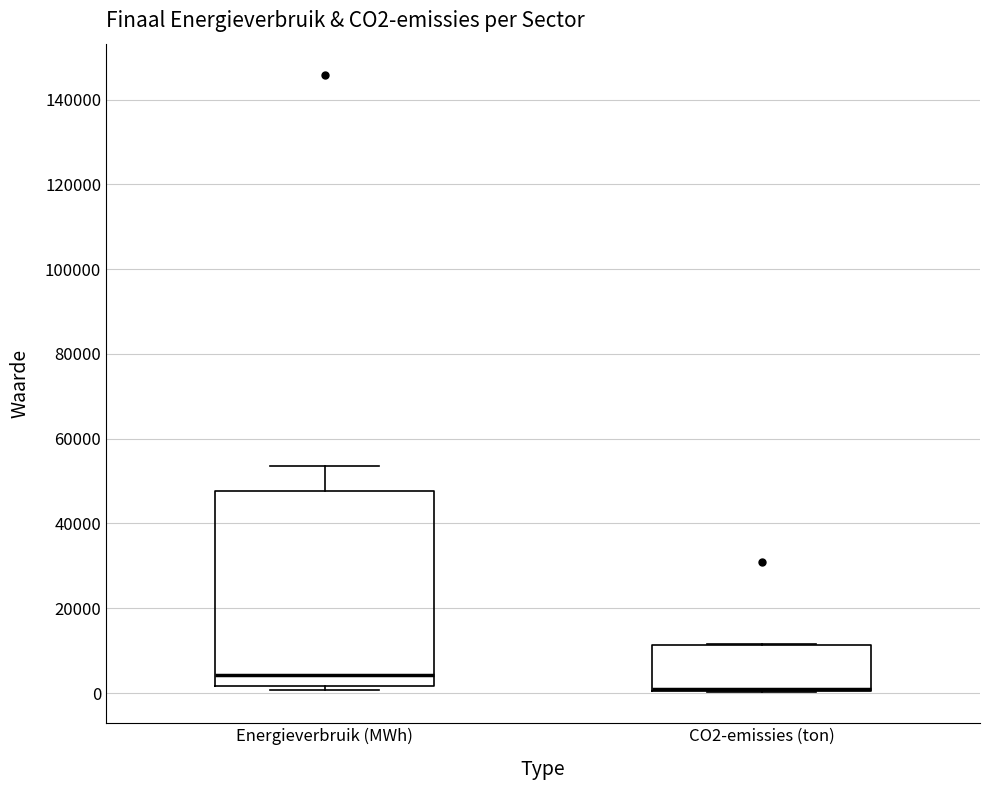

Where does the upper whisker of the box for Energieverbruik (MWh) end on the y-axis? The values are not printed on the chart, so give them approximately, as read against the axis.

54000